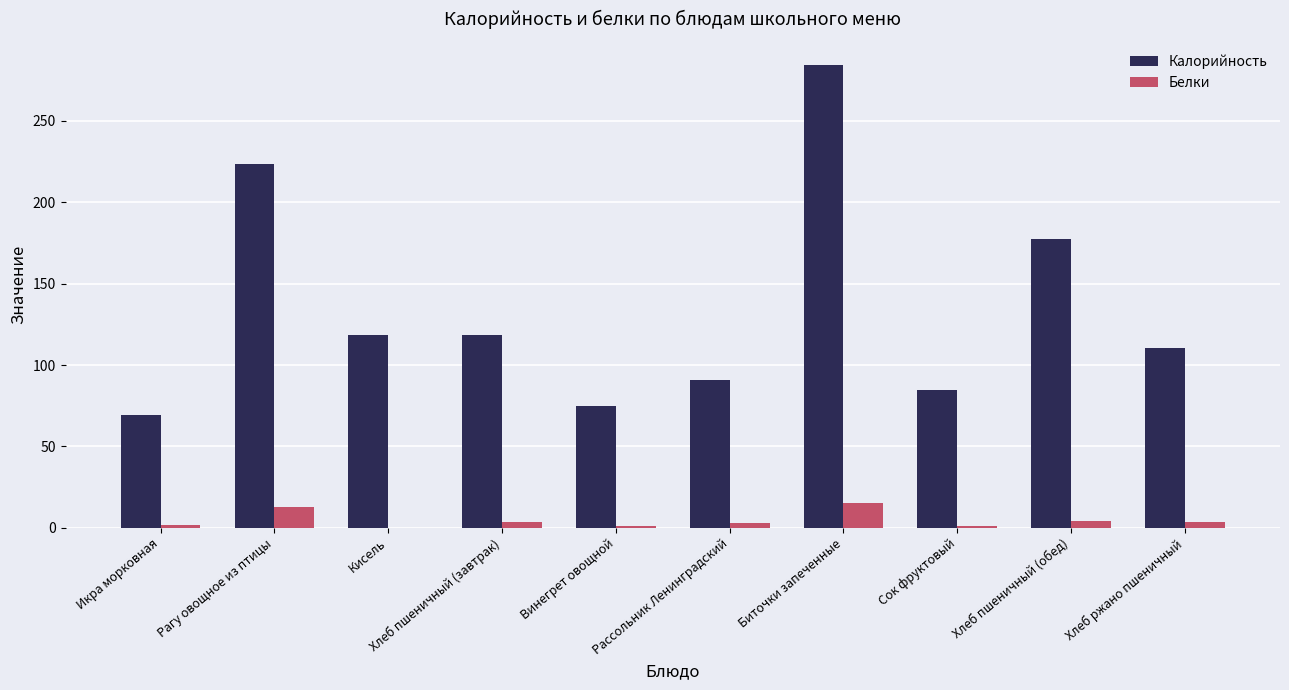

Count the number of data series in this chart.

2